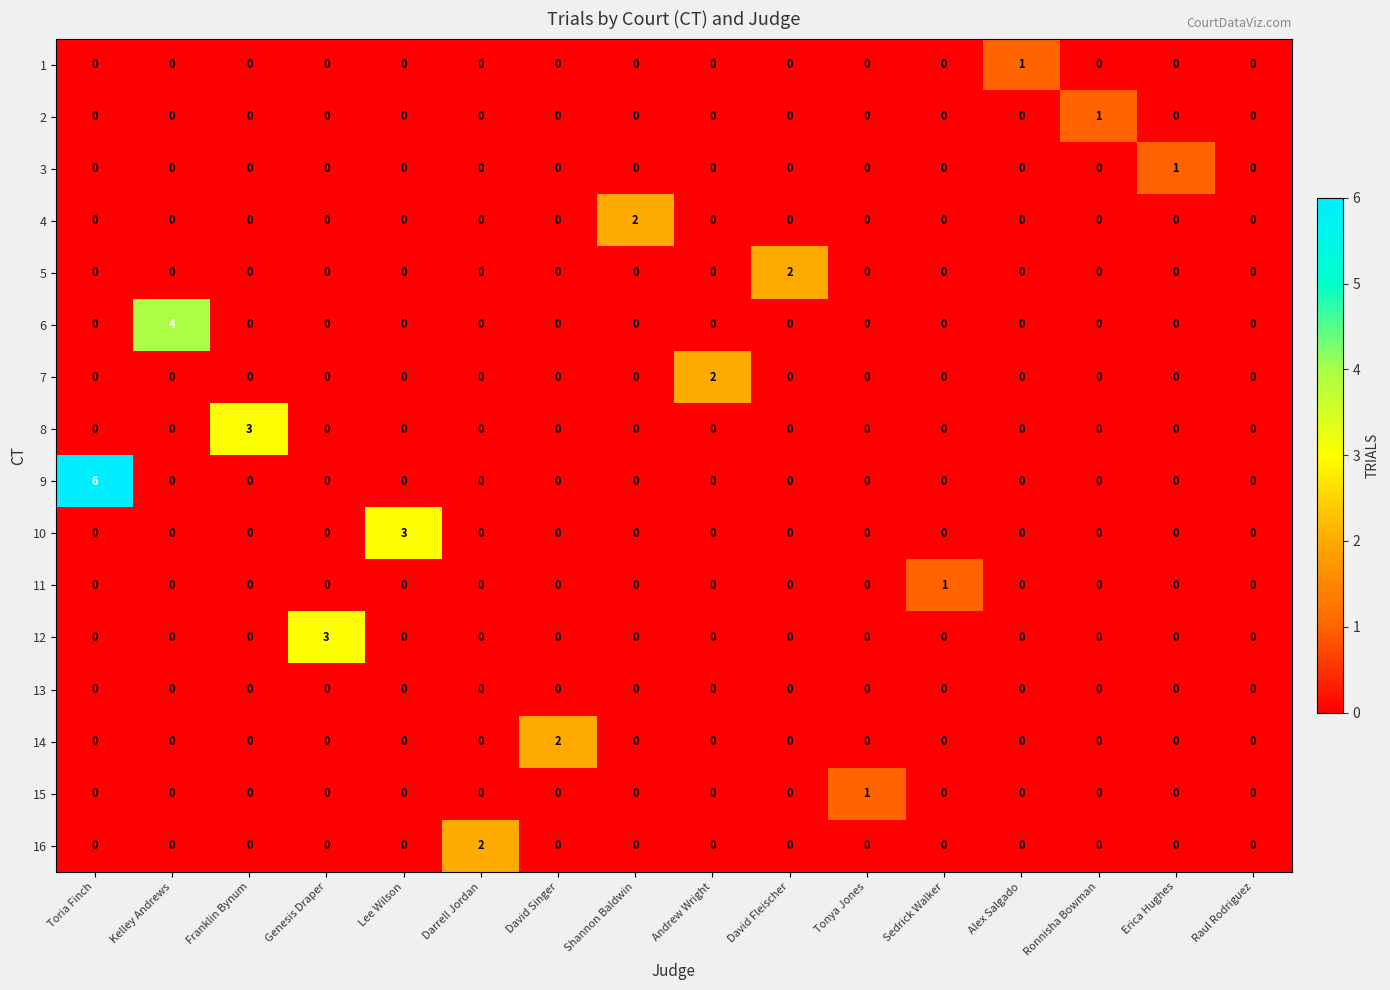

Which series has the widest spread of values?

9